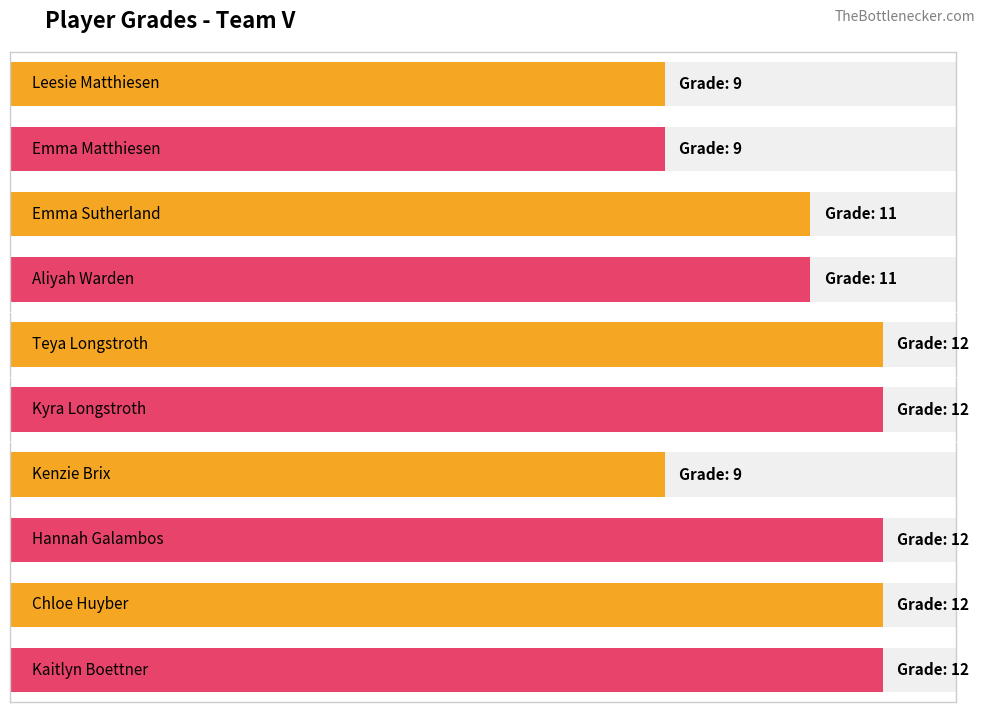

What is the label of the 10th bar from the right?

Leesie Matthiesen